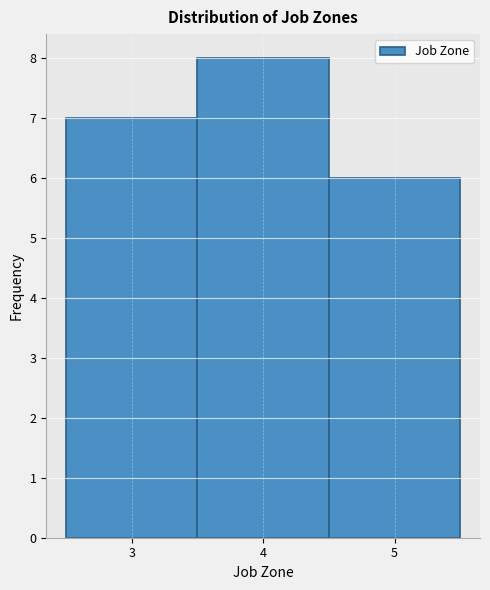

Reading left to right, transcribe this chart: for each bar, give the range it covers on the x-axis and its height. The values are not printed on the chart, so give them approximately, as read against the axis.

2.5 to 3.5: 7
3.5 to 4.5: 8
4.5 to 5.5: 6